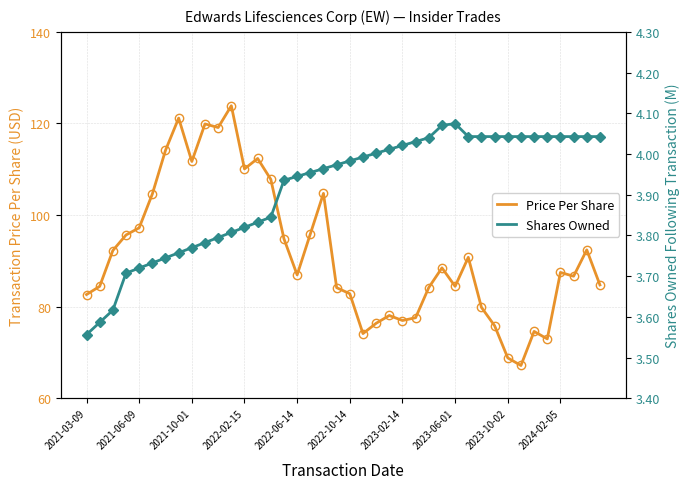

What is the average value of the Shares Owned series?

3.9